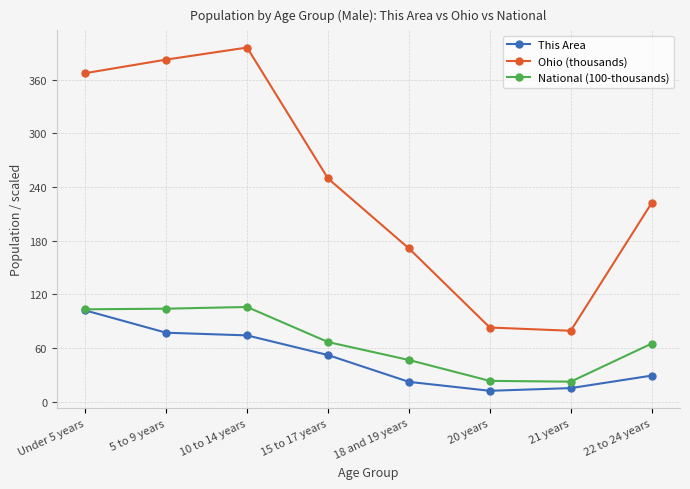

True or false: Ohio (thousands) and National (100-thousands) intersect in this chart.

False